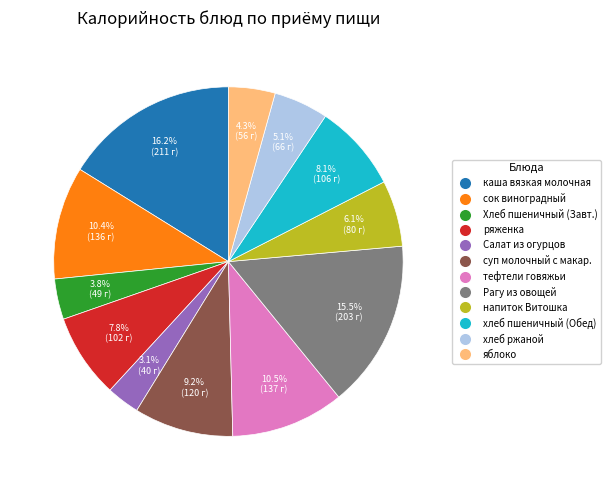

Combined, do хлеб пшеничный (Обед) and яблоко account for over 50%?

No